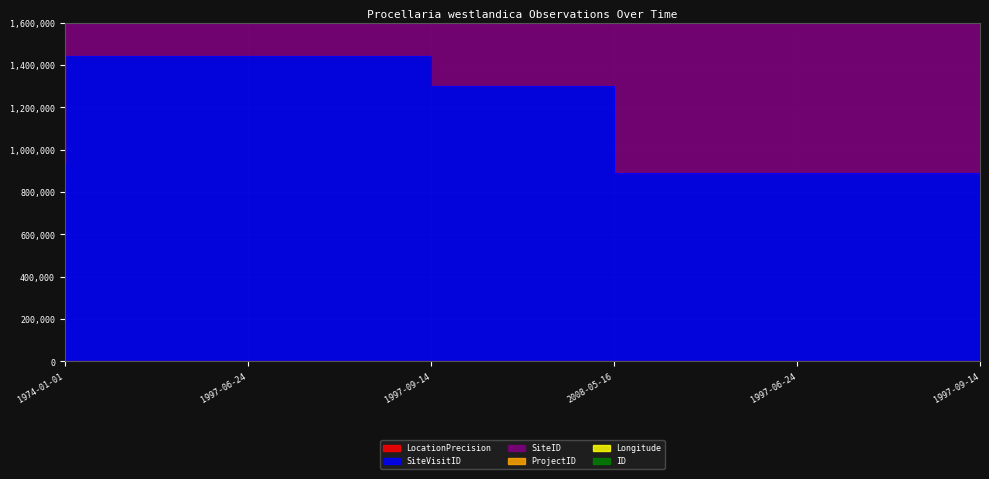

True or false: LocationPrecision and SiteID cross at least once.

False